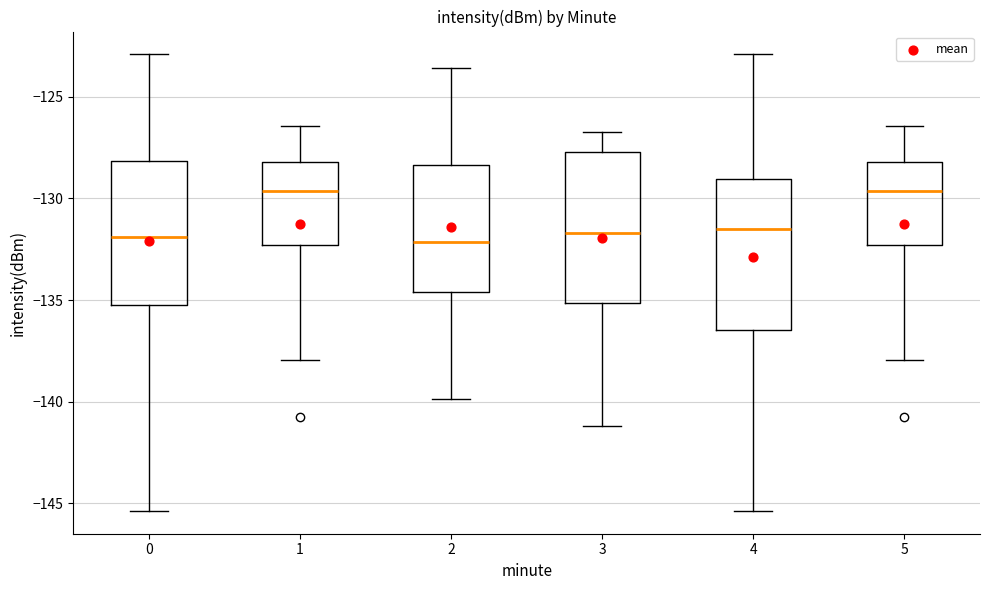

Reading left to right, read every box against the y-axis: the position of its median line, the range the box covers, and the ends of its whiskers. The values are not printed on the chart, so give them approximately, as read against the axis.

0: median -132.0, box -135.0 to -128.0, whiskers -145.5 to -123.0
1: median -129.5, box -132.5 to -128.0, whiskers -138.0 to -126.5
2: median -132.0, box -134.5 to -128.5, whiskers -140.0 to -123.5
3: median -131.5, box -135.0 to -127.5, whiskers -141.0 to -126.5
4: median -131.5, box -136.5 to -129.0, whiskers -145.5 to -123.0
5: median -129.5, box -132.5 to -128.0, whiskers -138.0 to -126.5